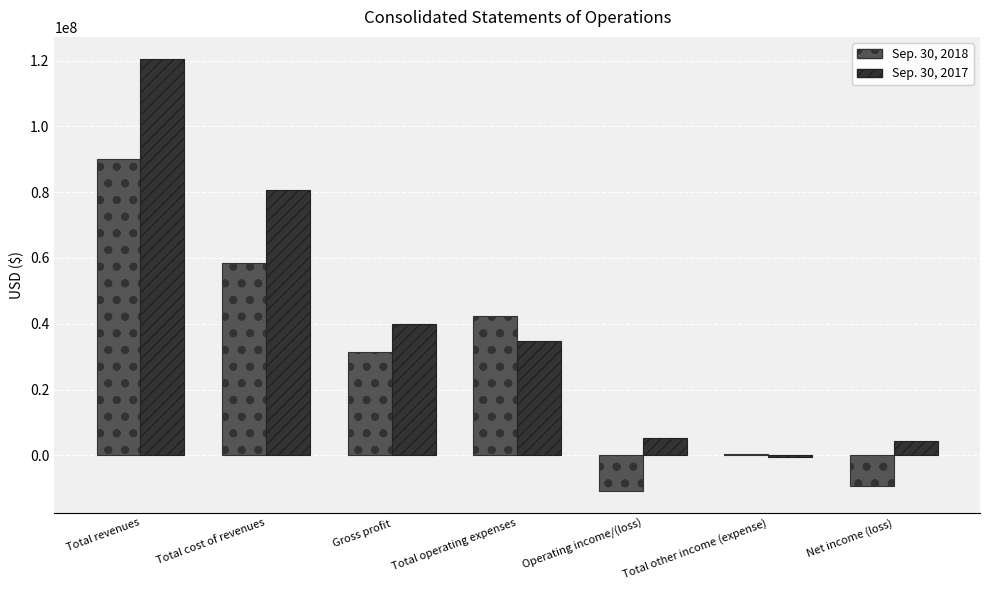

Reading left to right, what are all the values shown in this chart?

Sep. 30, 2018: Total revenues=89936519	Total cost of revenues=58551262	Gross profit=31385257	Total operating expenses=42285922	Operating income/(loss)=-10900665	Total other income (expense)=275047	Net income (loss)=-9240409
Sep. 30, 2017: Total revenues=120628200	Total cost of revenues=80714648	Gross profit=39913552	Total operating expenses=34797874	Operating income/(loss)=5115678	Total other income (expense)=-610115	Net income (loss)=4389915